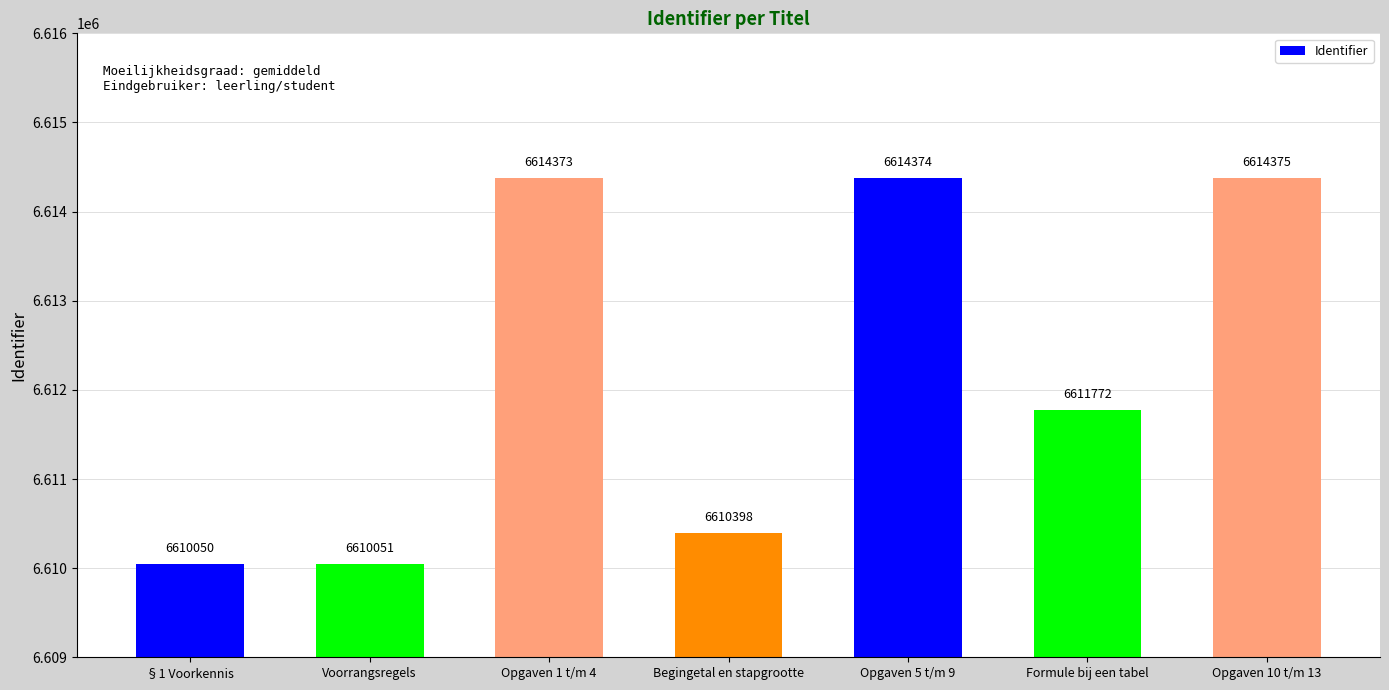

What is the label of the 4th bar from the right?

Begingetal en stapgrootte